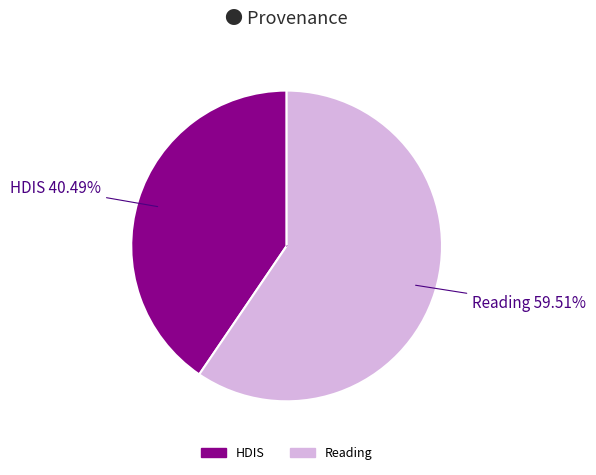

How many segments does this pie chart have?

2